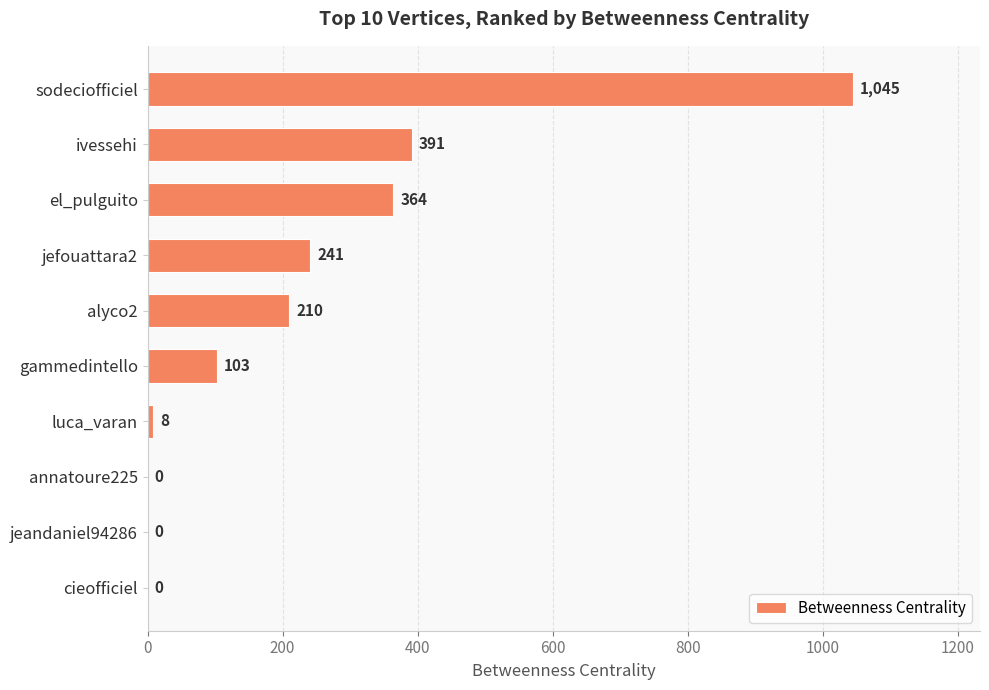

Is it true that the value at alyco2 is 210?

True